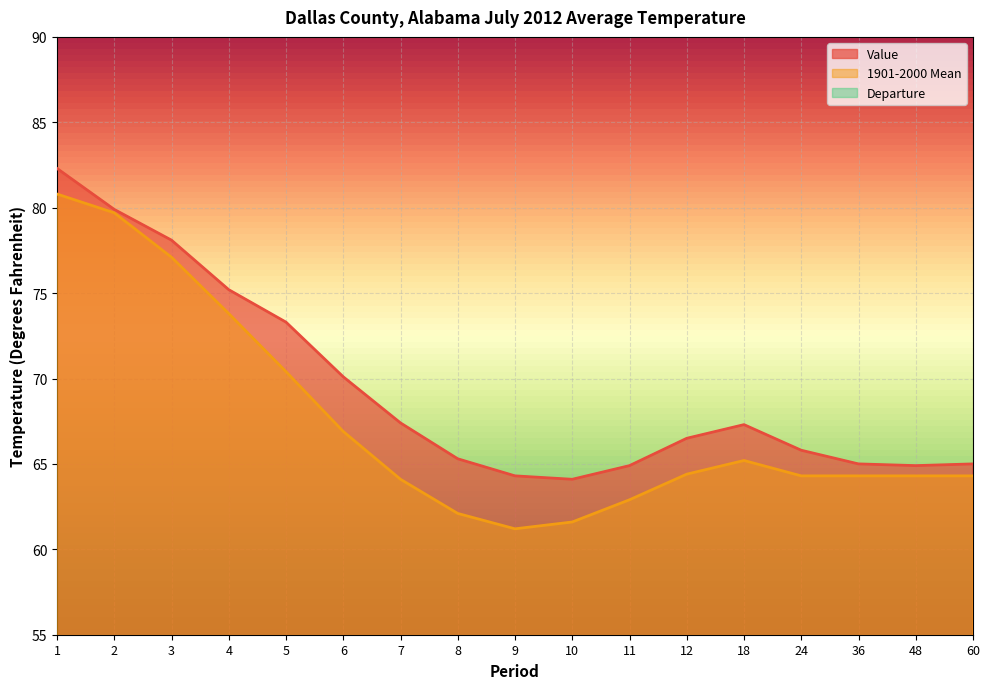

What is the difference between the second highest and second lowest values in the Departure series?

2.6